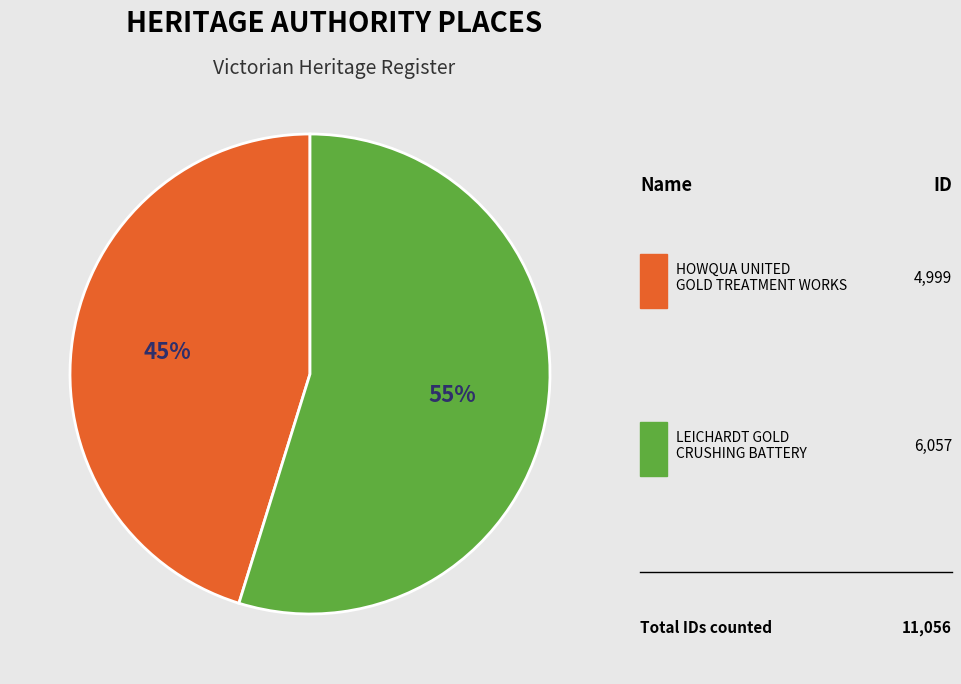

Is there any slice that represents more than half of the pie?

Yes